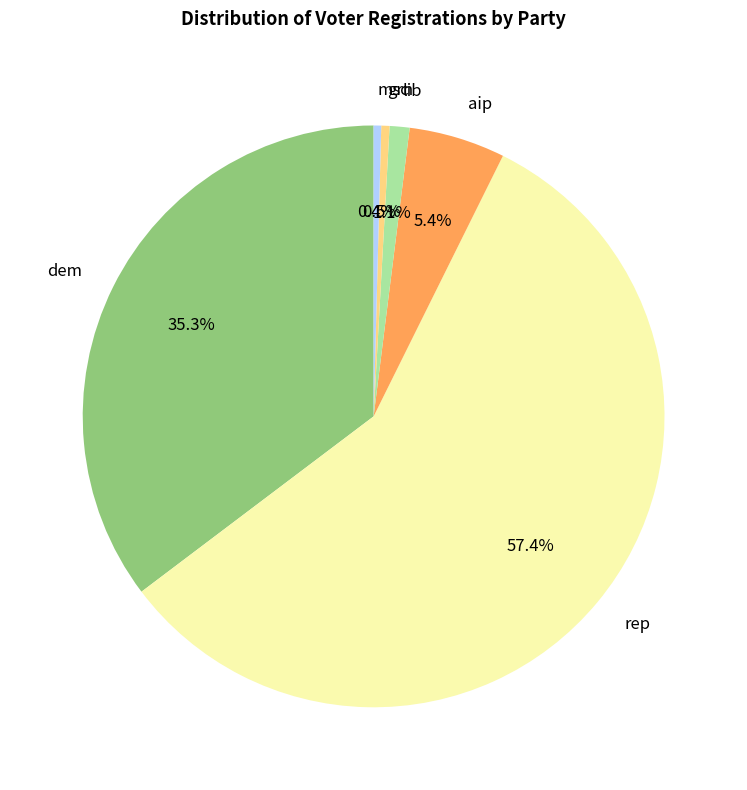

What is the ratio of the value at msc to the value at grn?

0.9